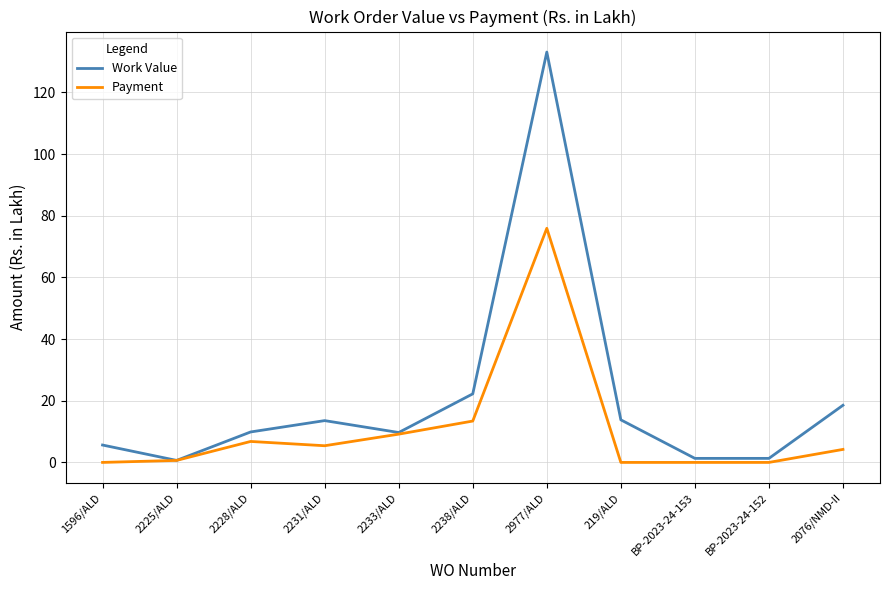

What is the greatest value displayed?

133.1